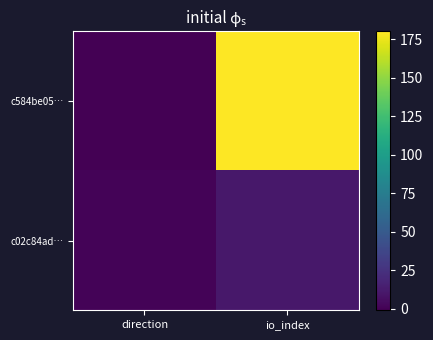

List the series in order of their overall mean, lowest first.

c02c84ad…, c584be05…